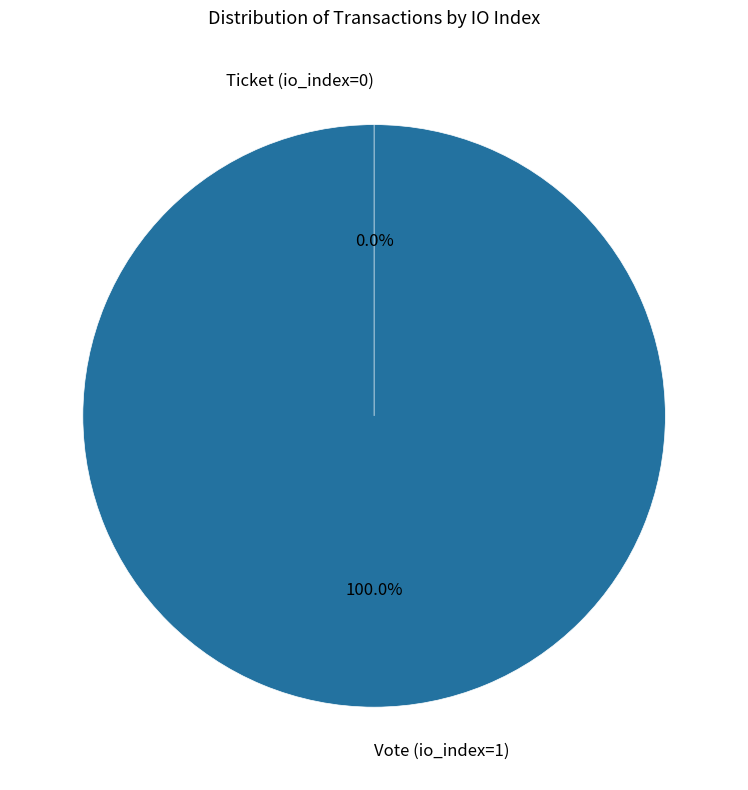

Combined, do Vote (io_index=1) and Ticket (io_index=0) account for over 50%?

Yes